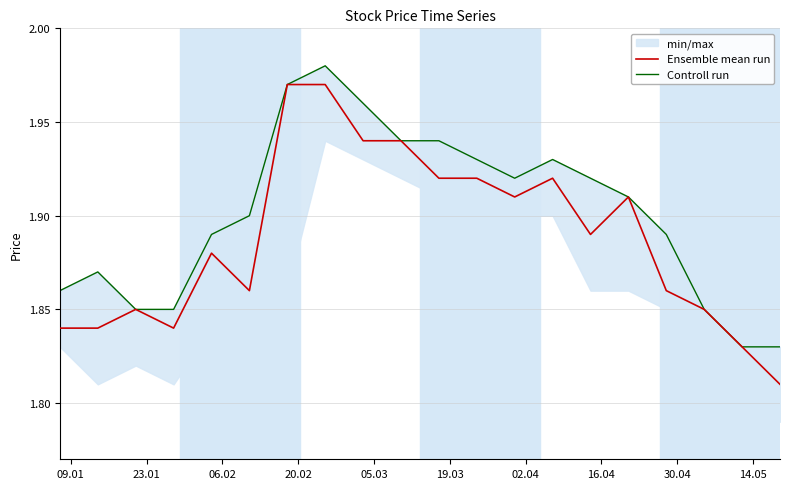

At how many categories does at least one series exceed 1?

20